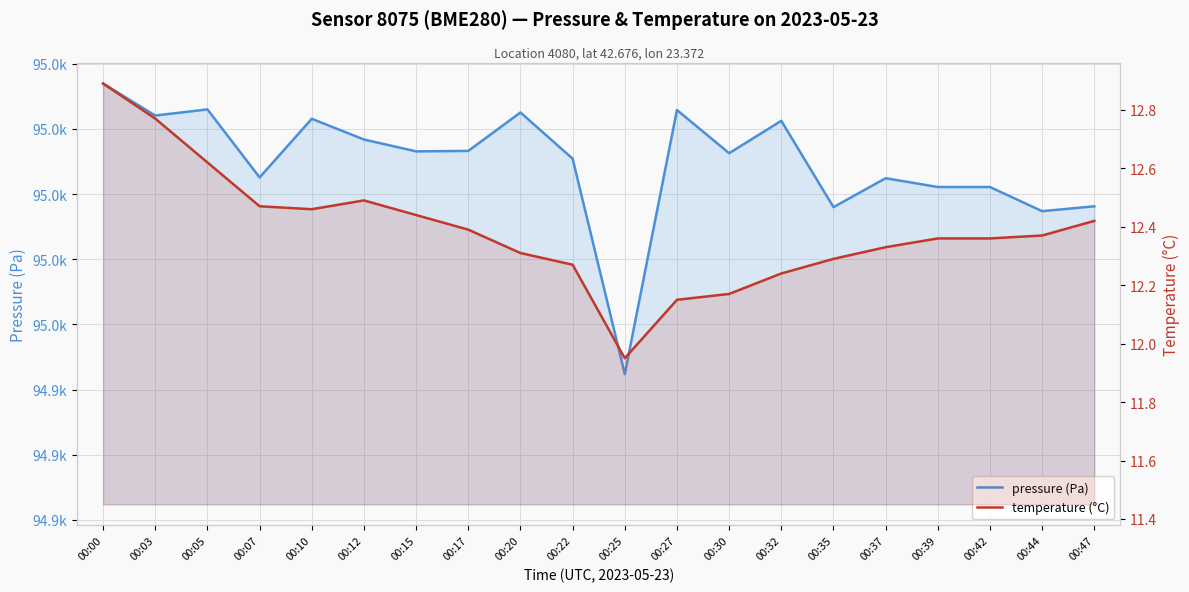

What is the value of the temperature (°C) point at the 11th from the left?

11.9